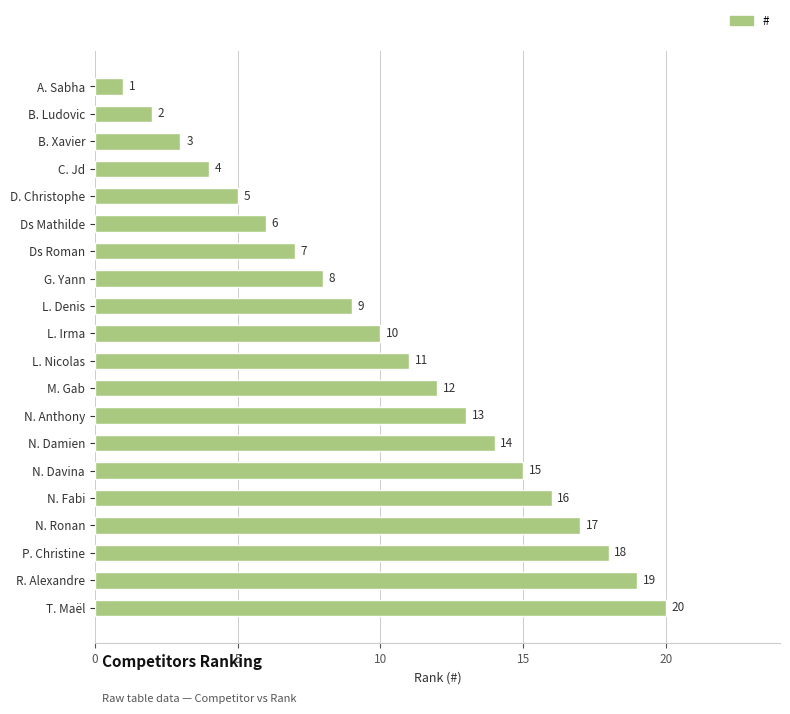

Is it true that the value at N. Damien is 14?

True